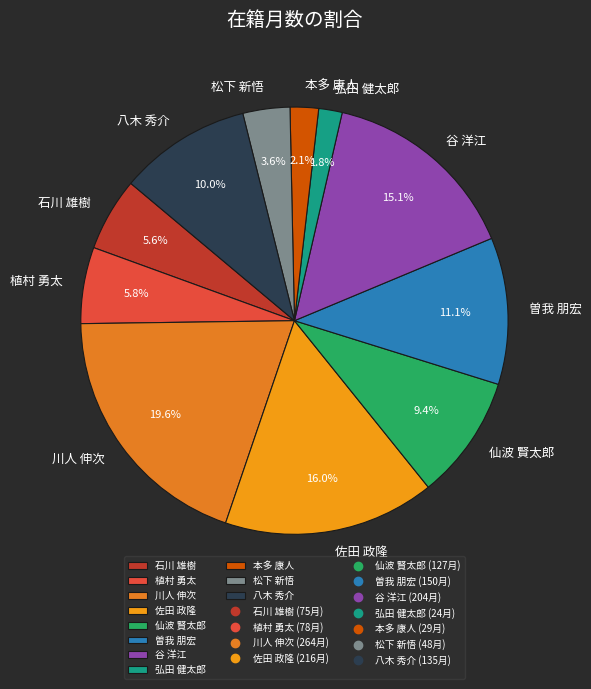

Which slice is the largest?

川人 伸次